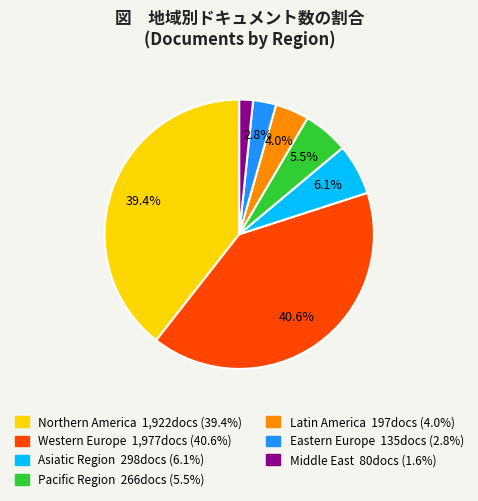

Is there any slice that represents more than half of the pie?

No